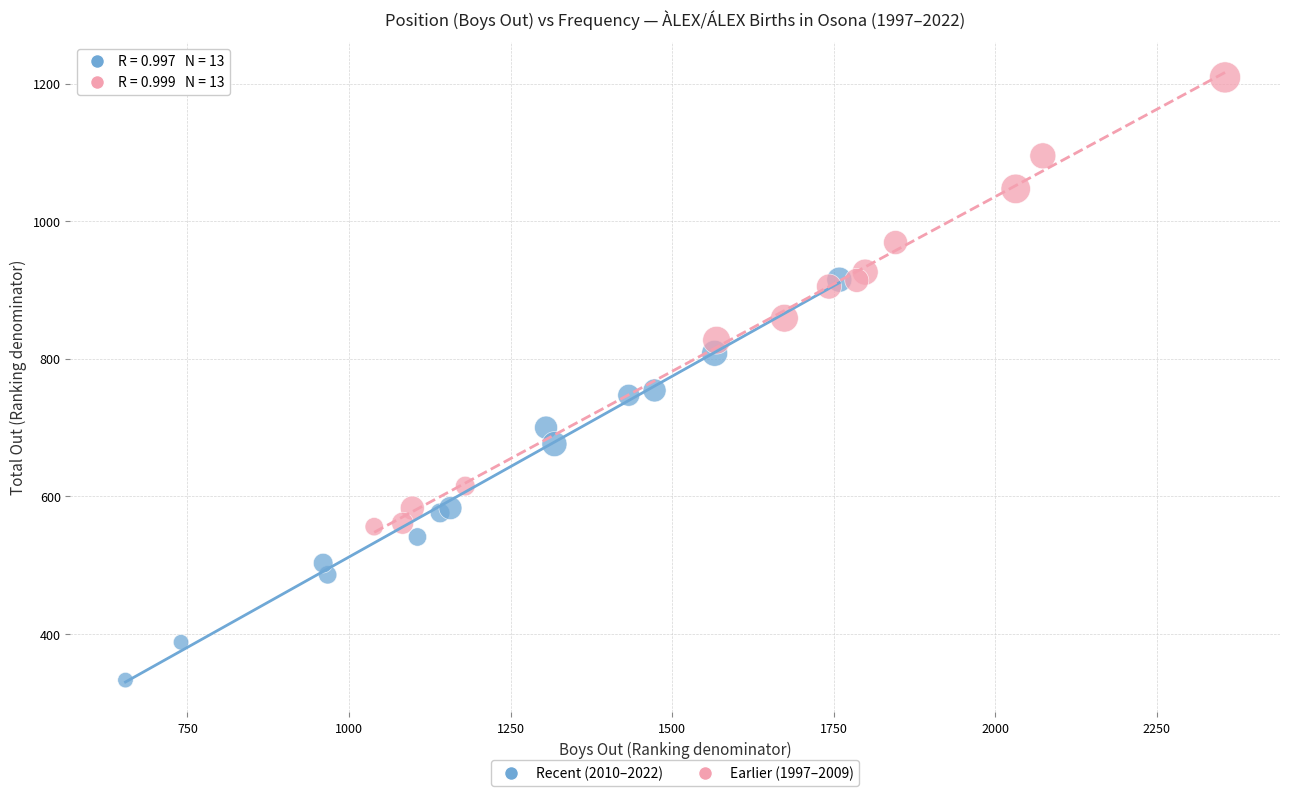

Which series reaches the maximum Y coordinate?

Earlier (1997–2009)